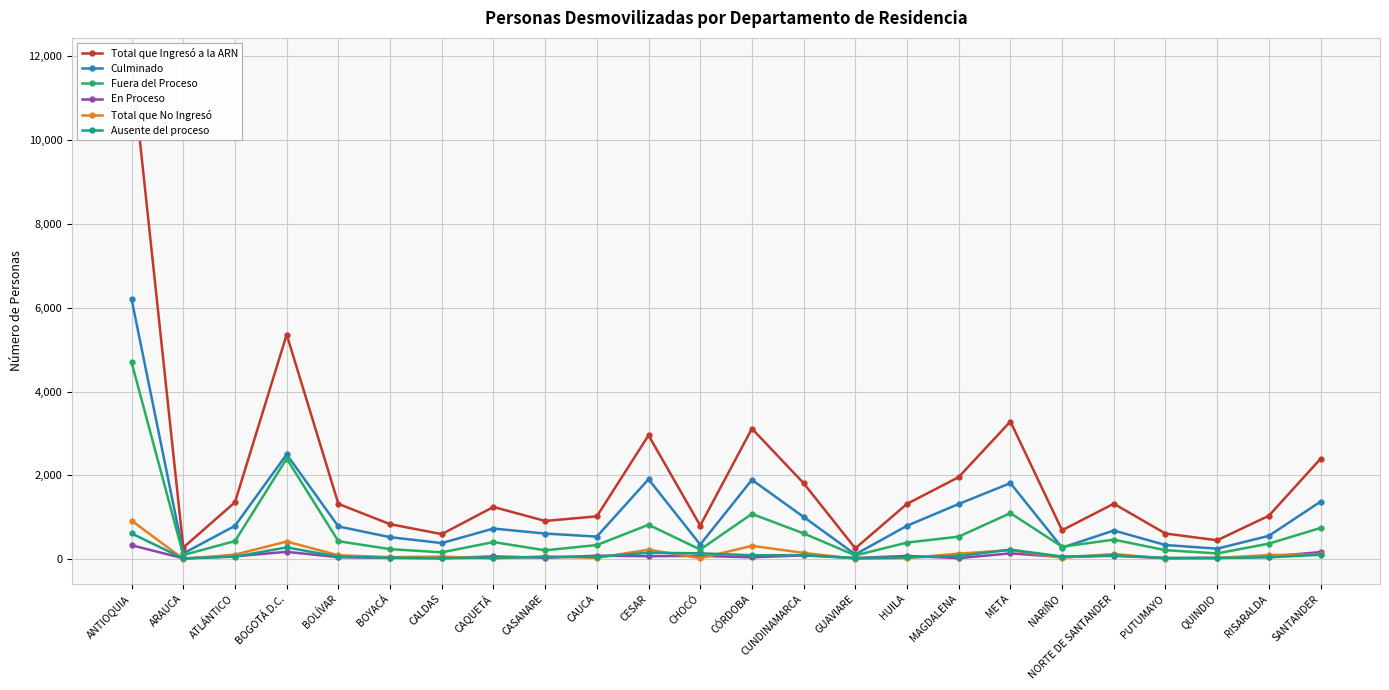

The value of Ausente del proceso at QUINDIO is 30. True or false?

True